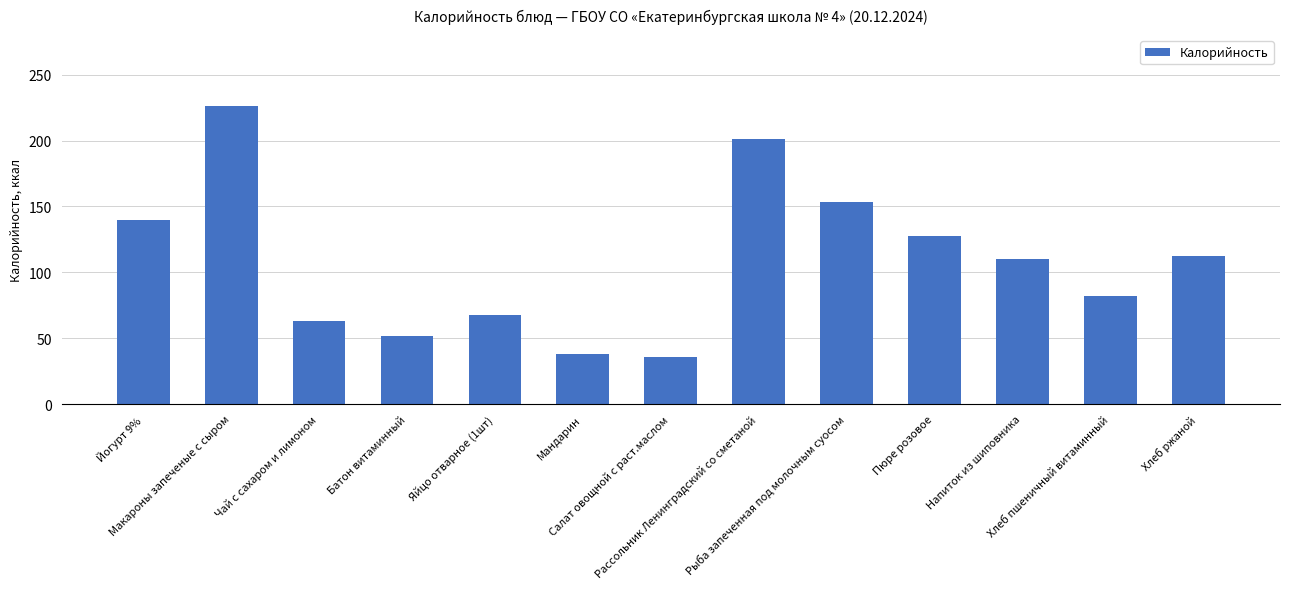

What is the difference between the maximum and minimum values?

190.7